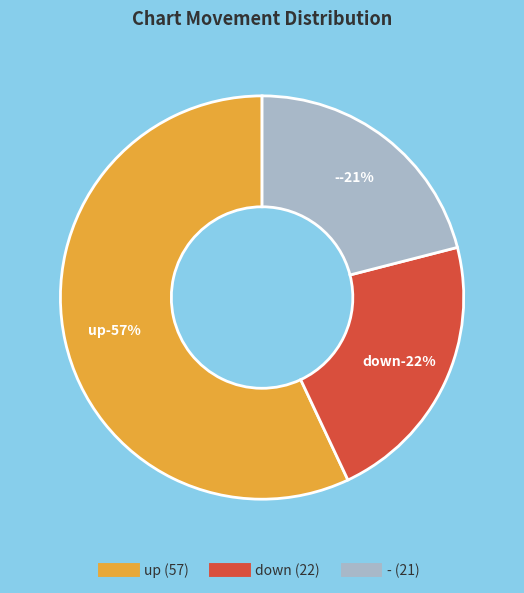

To the nearest percent, what is the difference between the largest and smallest slice percentages?

36%